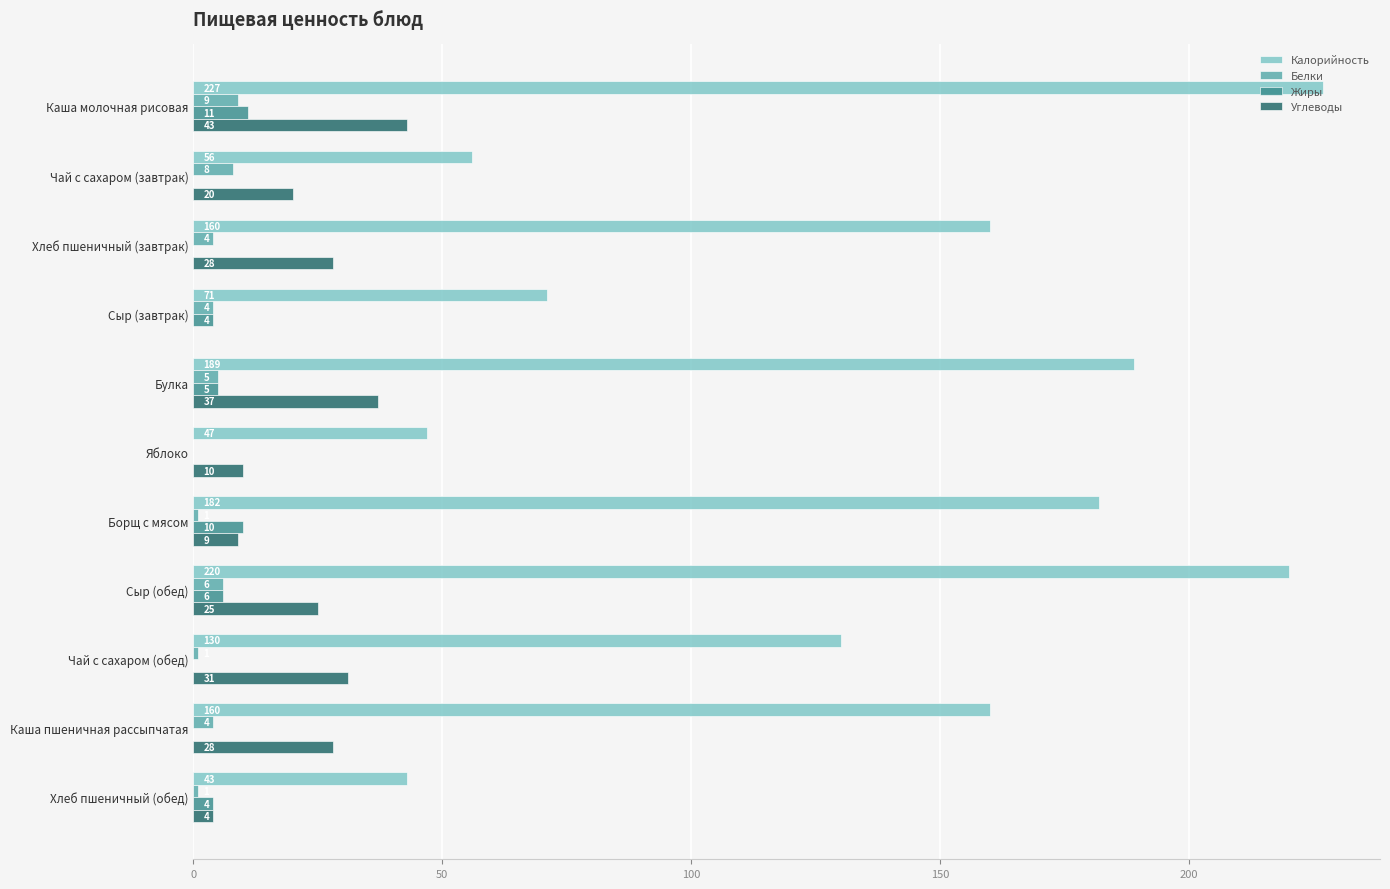

The Белки series shows 0 at Яблоко. True or false?

True